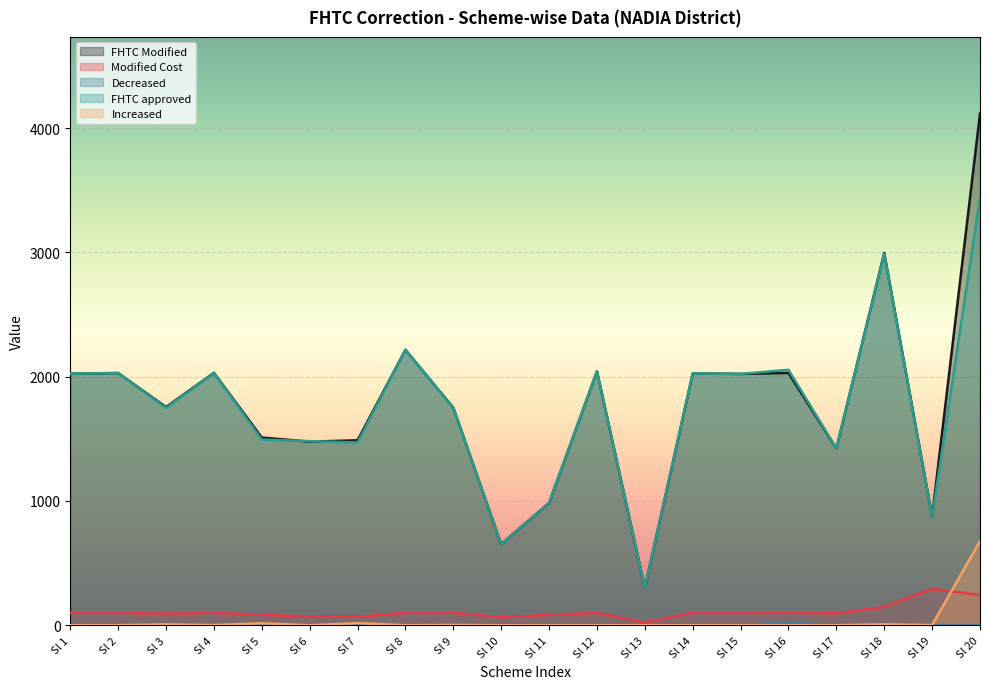

Which series has the largest total across all categories?

FHTC Modified